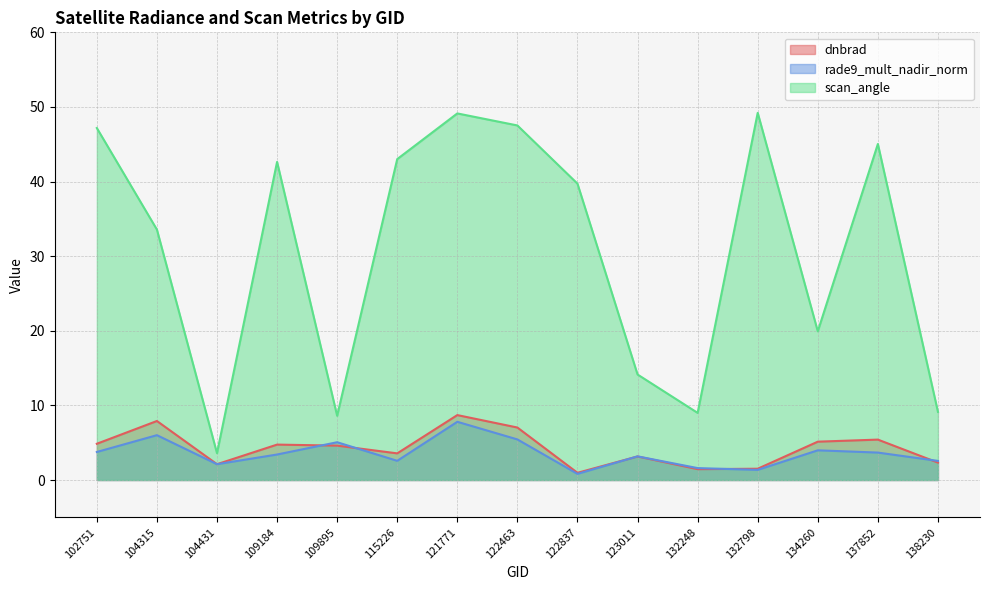

How many values in the dnbrad series are below 4?

7